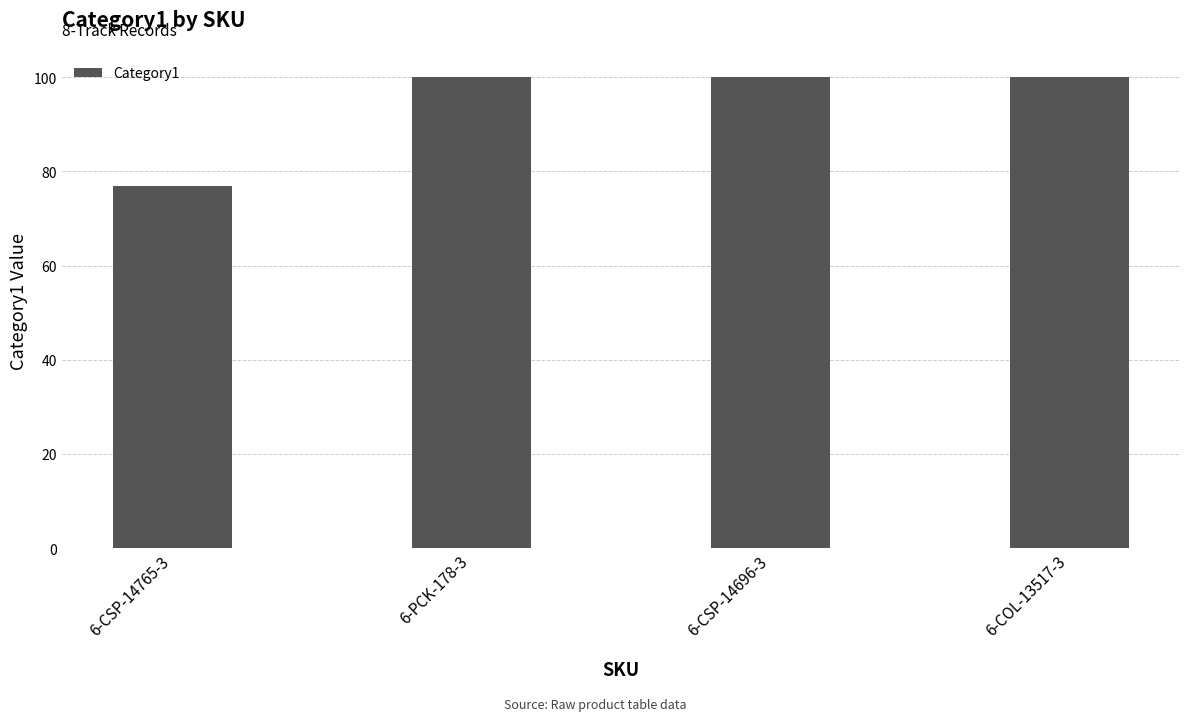

Where is the data nearest to the value 88?

6-CSP-14765-3